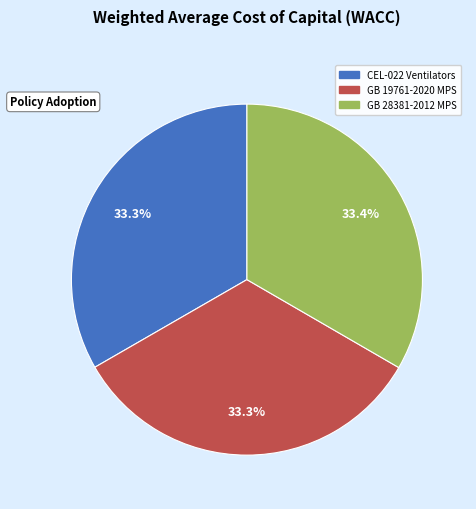

Is there any slice that represents more than half of the pie?

No